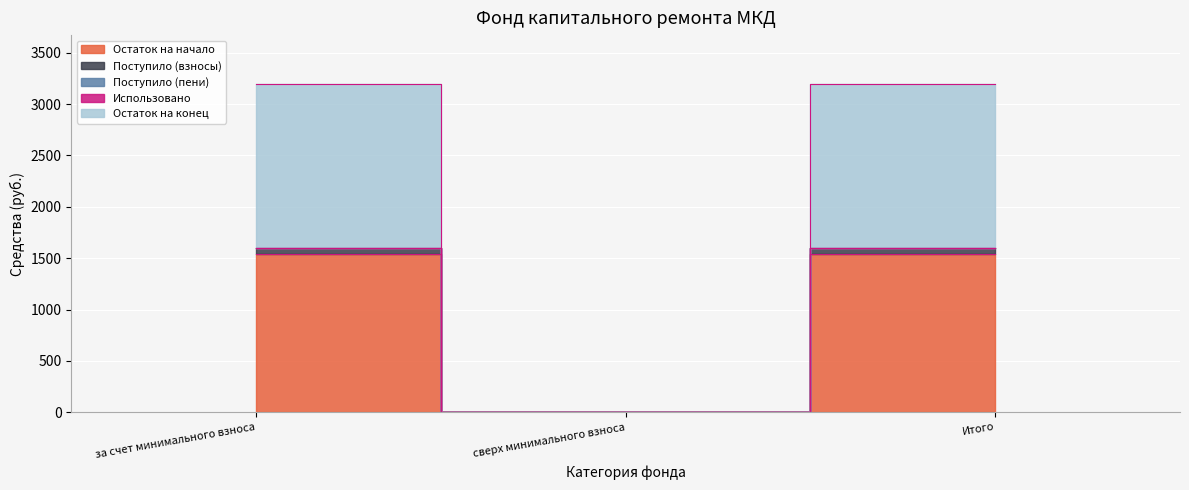

What position from the left is Итого?

3